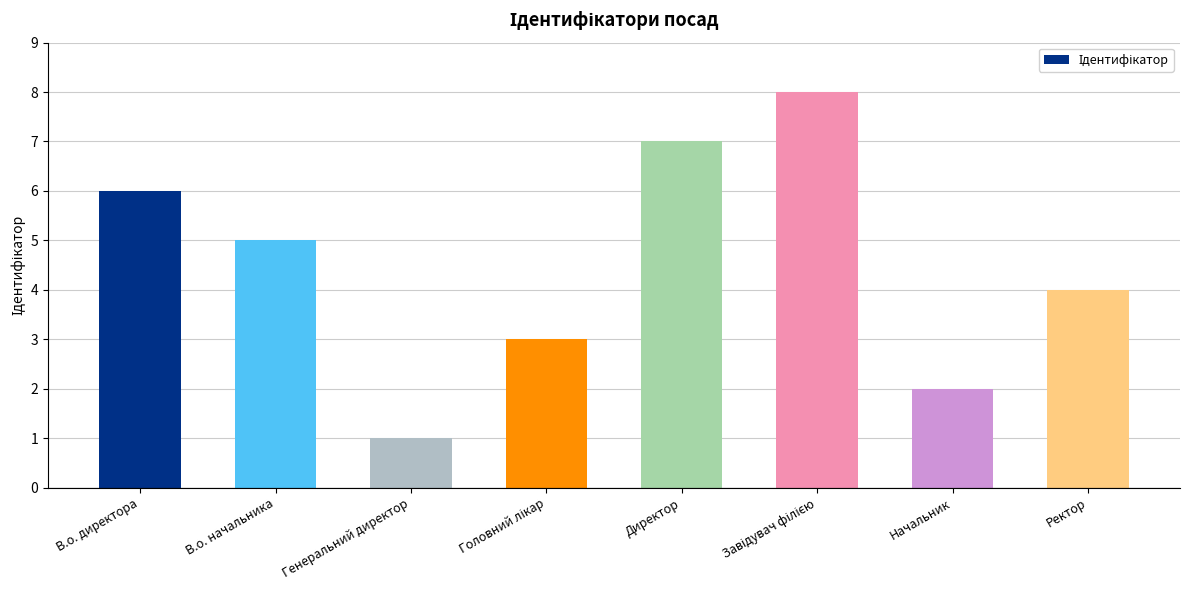

What is the label of the 3rd bar from the left?

Генеральний директор